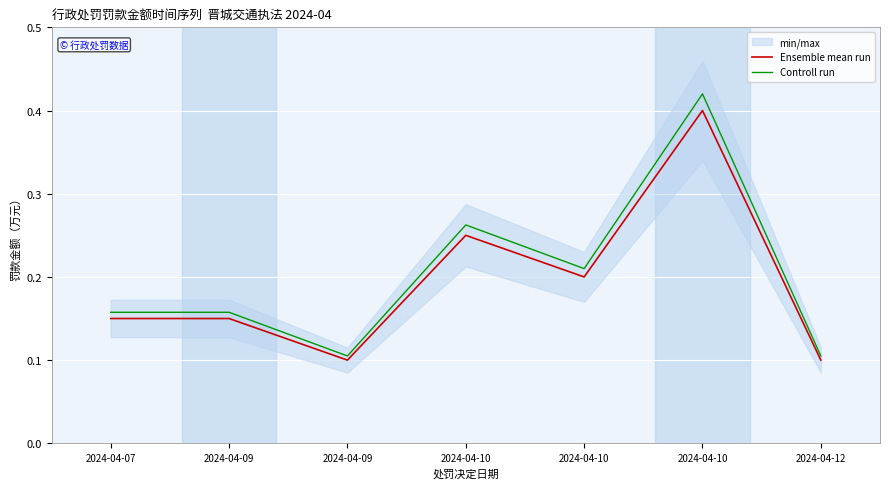

Between 2024-04-07 and 2024-04-10, which is larger?

2024-04-10